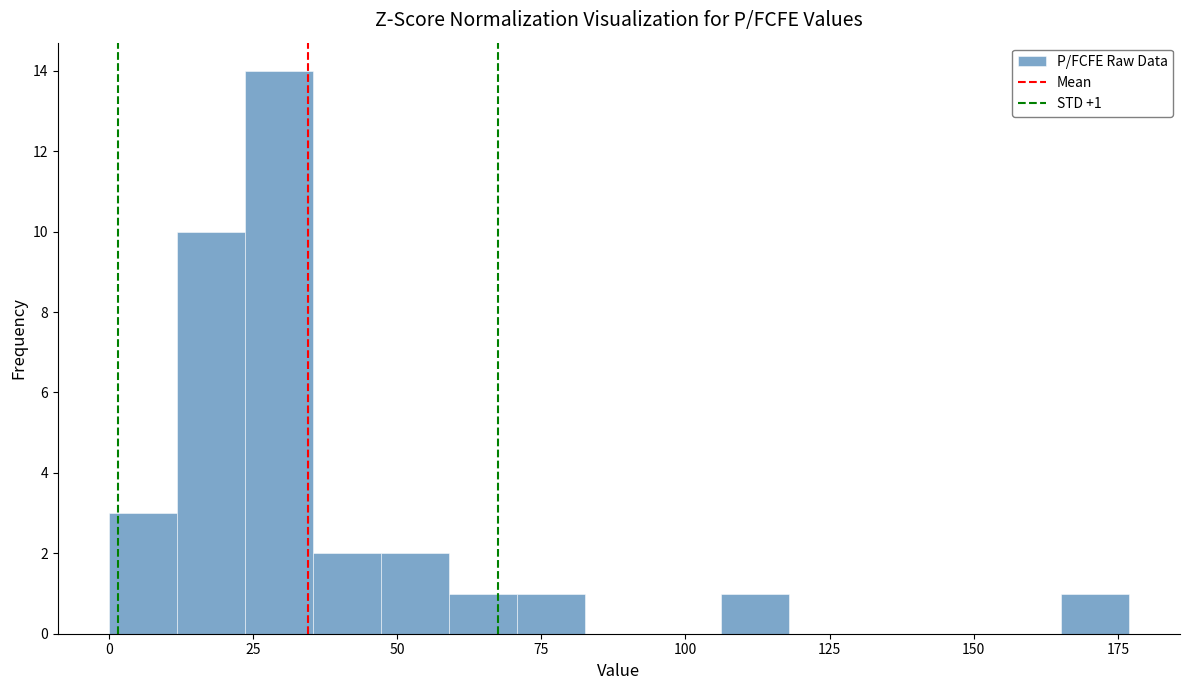

Around what value on the x-axis is the tallest bar? Give the approximate position of its centre, as read against the axis.

30